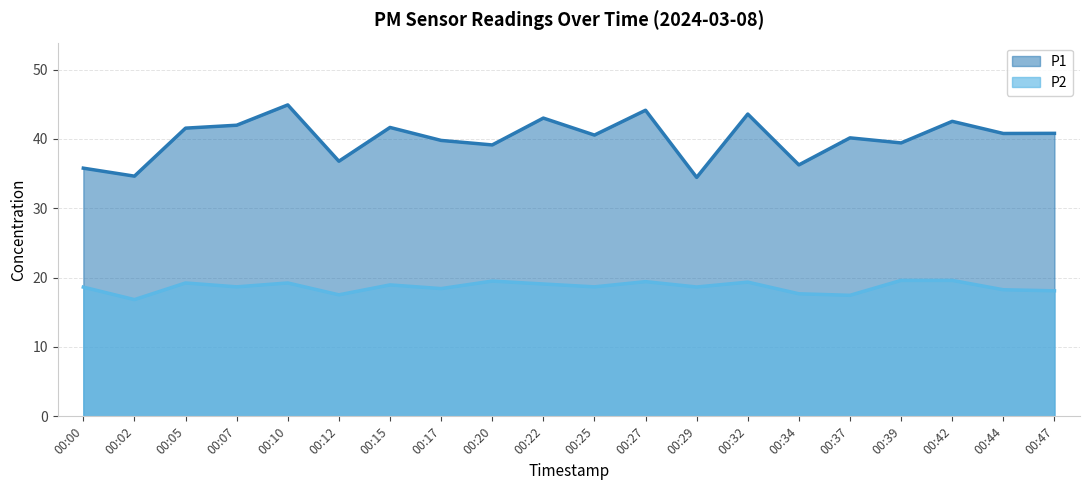

Reading left to right, extract all data points from this chart.

P1: 00:00=35.8	00:02=34.6	00:05=41.5	00:07=42.0	00:10=44.9	00:12=36.8	00:15=41.6	00:17=39.8	00:20=39.1	00:22=43.0	00:25=40.5	00:27=44.1	00:29=34.5	00:32=43.6	00:34=36.2	00:37=40.1	00:39=39.4	00:42=42.5	00:44=40.8	00:47=40.8
P2: 00:00=18.6	00:02=16.8	00:05=19.2	00:07=18.7	00:10=19.2	00:12=17.5	00:15=18.9	00:17=18.4	00:20=19.5	00:22=19.1	00:25=18.7	00:27=19.4	00:29=18.6	00:32=19.4	00:34=17.7	00:37=17.4	00:39=19.6	00:42=19.6	00:44=18.2	00:47=18.1